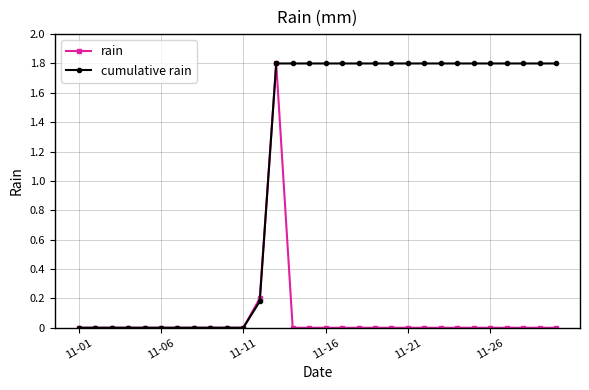

What is the greatest value displayed?

1.8